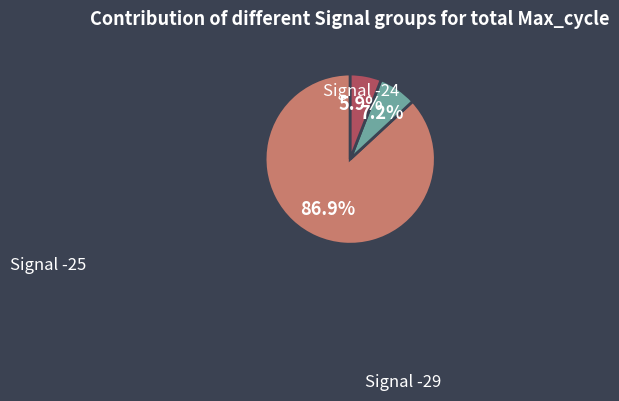

Does any single category account for the majority?

Yes